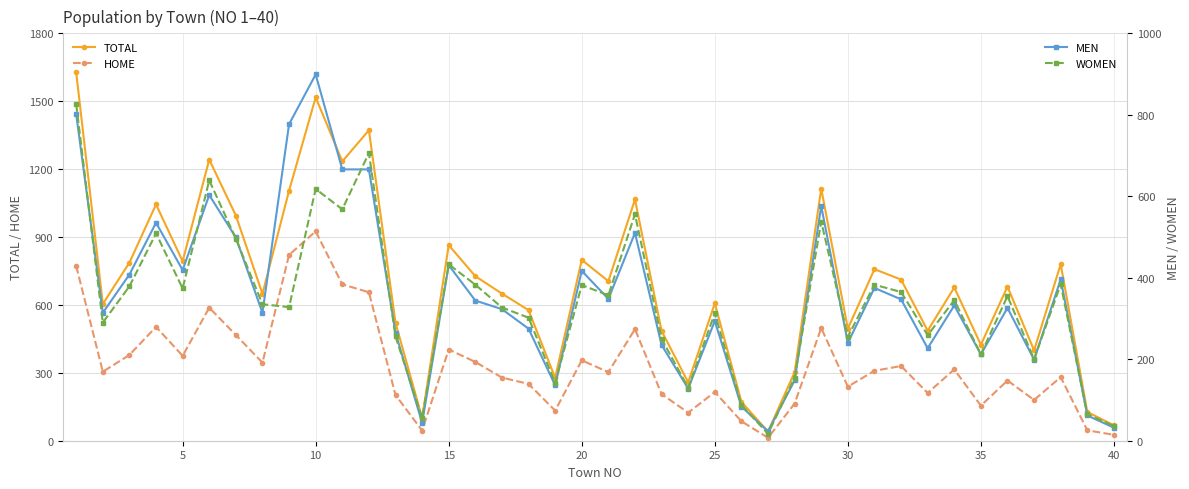

What is the value of the MEN point at the 2nd from the left?

314